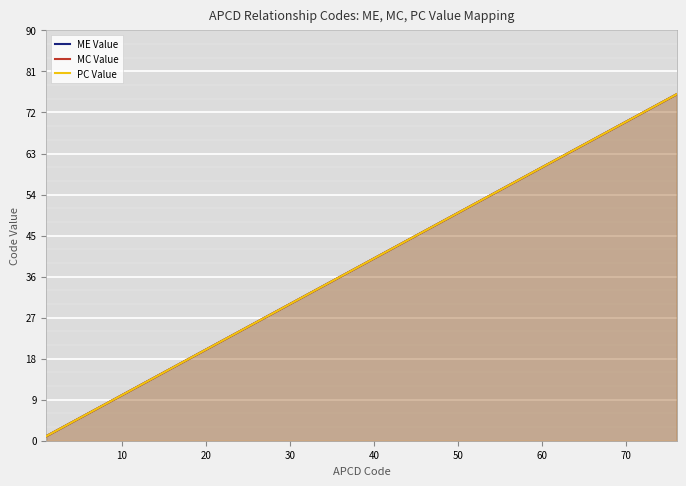

What is the difference between the maximum and minimum values in the ME Value series?

75